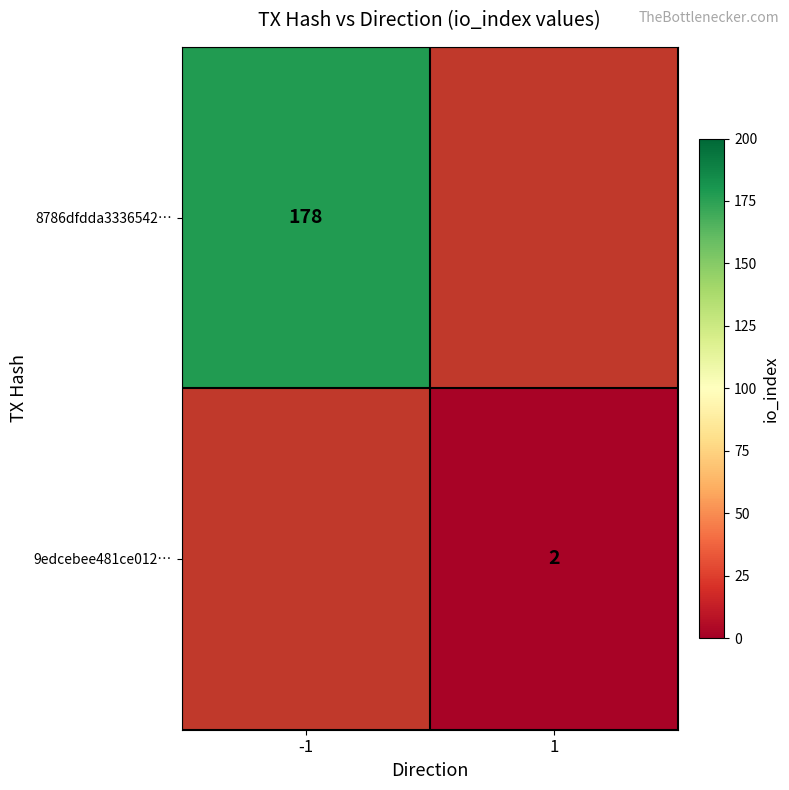

True or false: 9edcebee481ce012… has a value of 3.1 at 1.

False